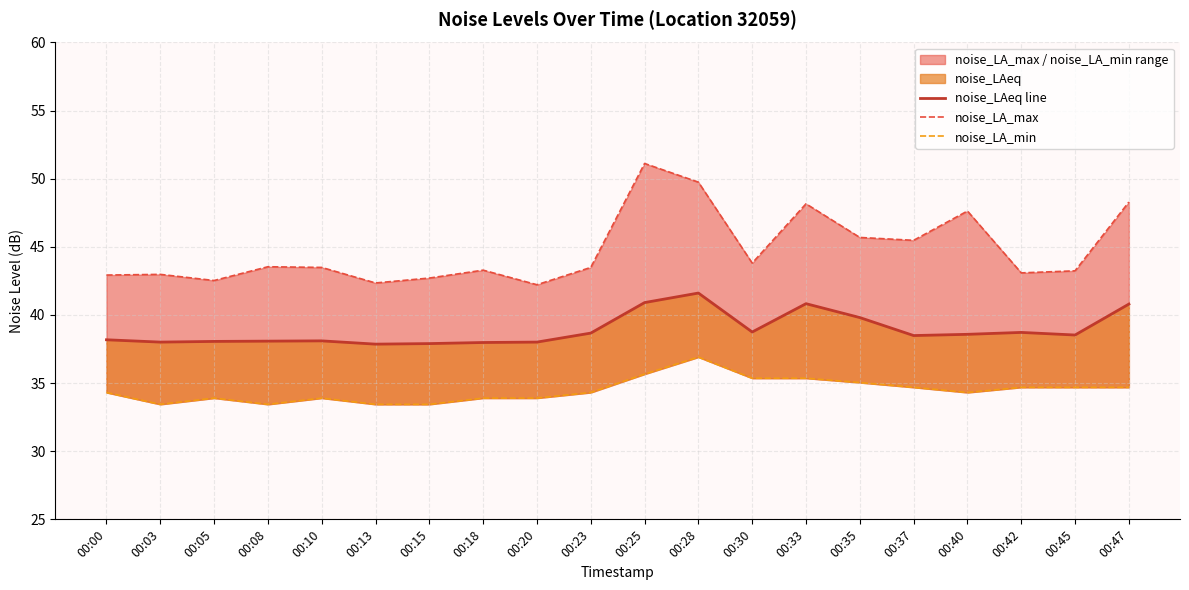

Reading right to left, what are all the values shown in this chart?

noise_LAeq line: 40.8	38.5	38.7	38.6	38.5	39.8	40.8	38.8	41.6	40.9	38.7	38.0	38.0	37.9	37.9	38.1	38.1	38.1	38.0	38.2
noise_LA_max: 48.3	43.2	43.1	47.6	45.5	45.7	48.2	43.8	49.8	51.1	43.5	42.2	43.3	42.7	42.4	43.5	43.5	42.5	43.0	42.9
noise_LA_min: 34.7	34.7	34.7	34.3	34.7	35.0	35.4	35.4	36.9	35.7	34.3	33.9	33.9	33.4	33.4	33.9	33.4	33.9	33.4	34.3